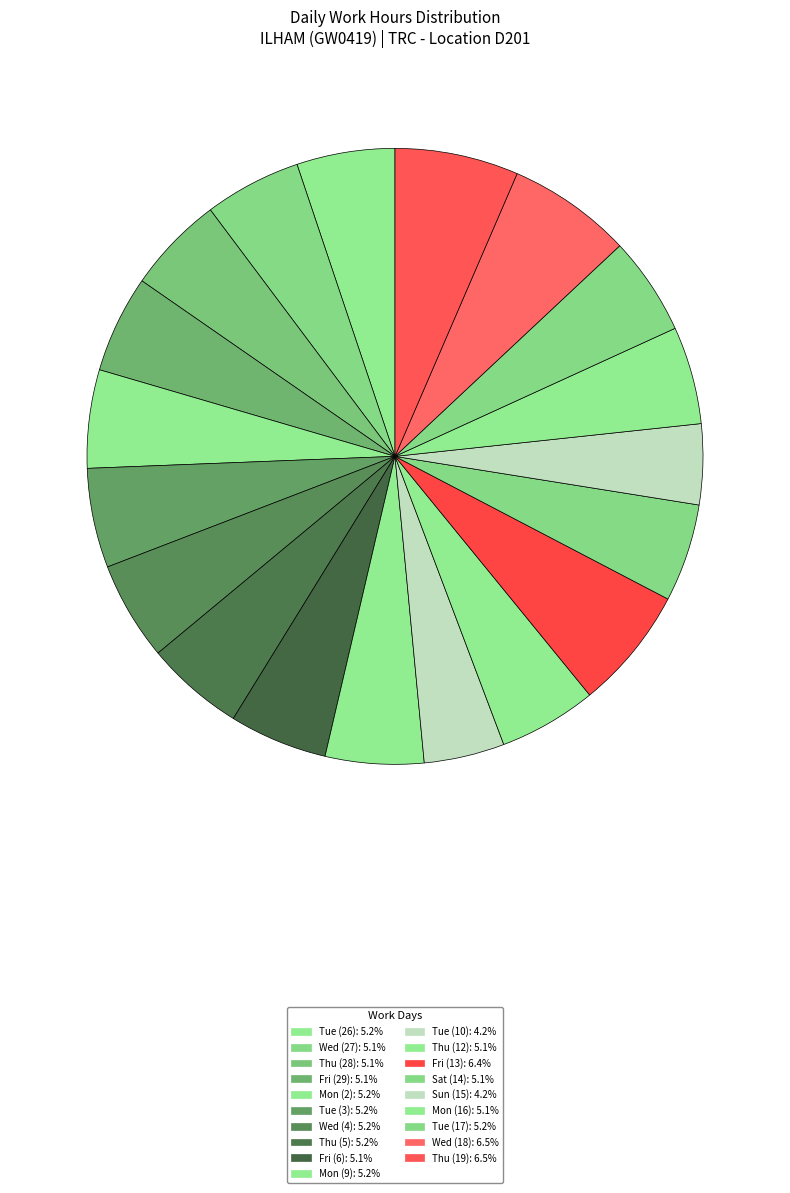

How many slices are in this pie chart?

19